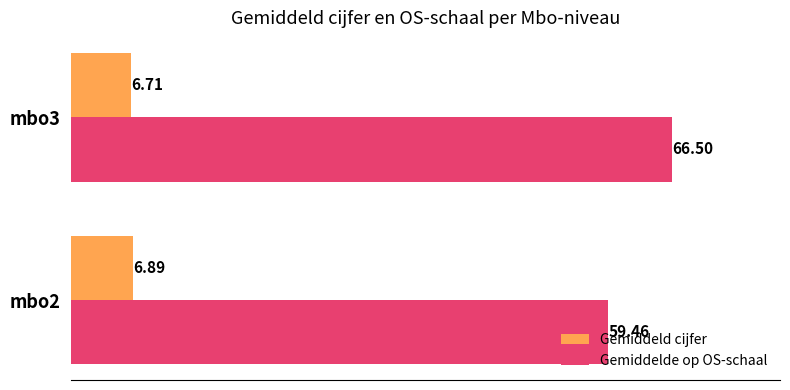

List the series in order of their peak value, lowest first.

Gemiddeld cijfer, Gemiddelde op OS-schaal